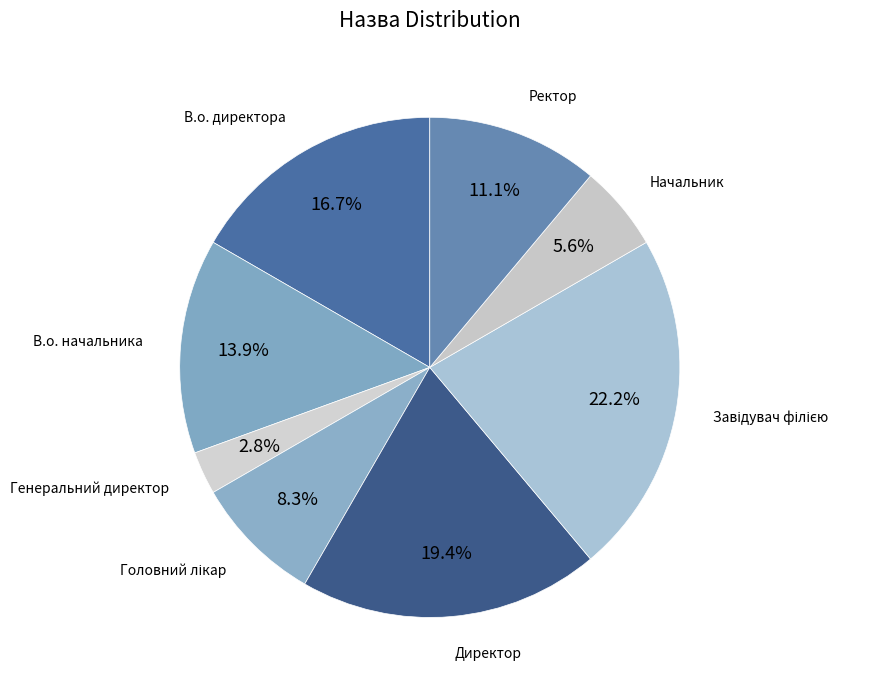

How many segments does this pie chart have?

8